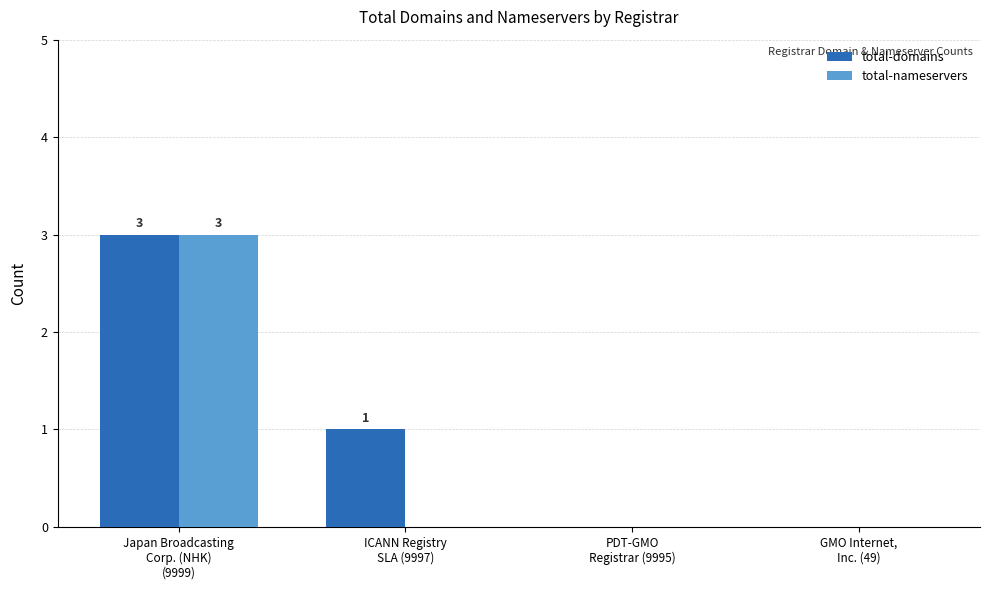

What is the sum of all total-domains values?

4